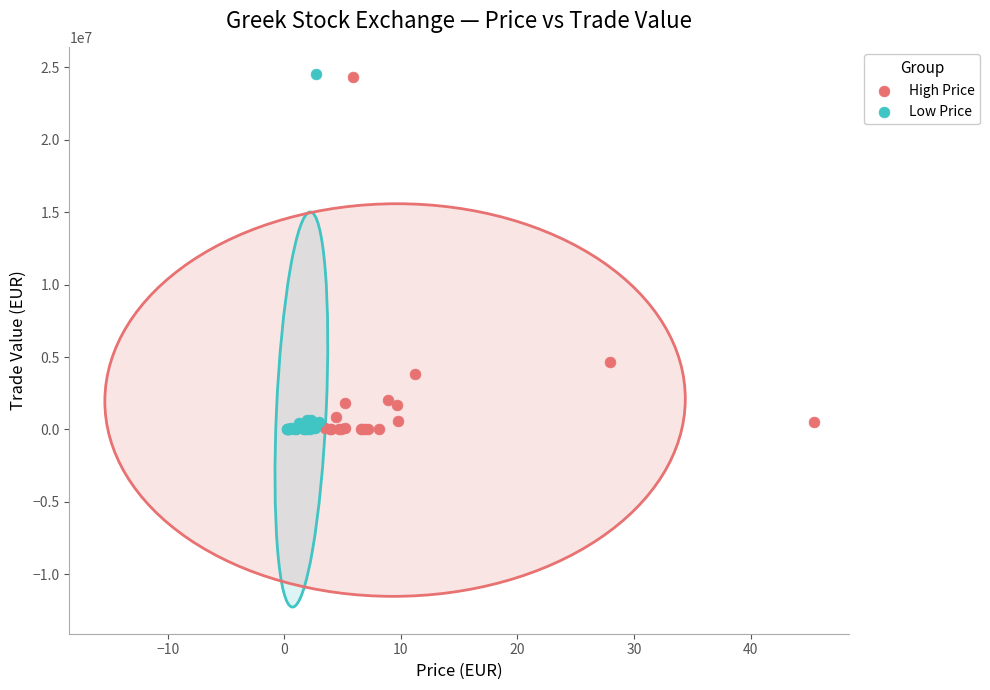

What are all the series names shown in the legend?

High Price, Low Price